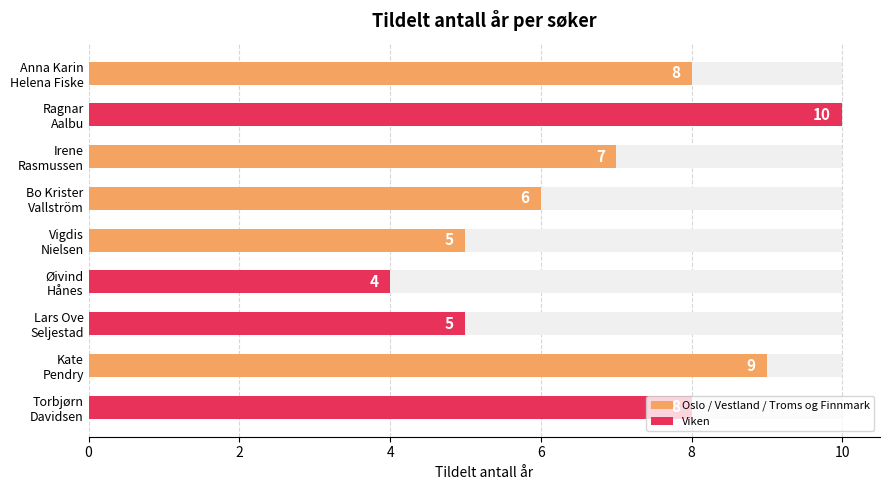

Are the bars grouped side by side (vs. stacked)?

No